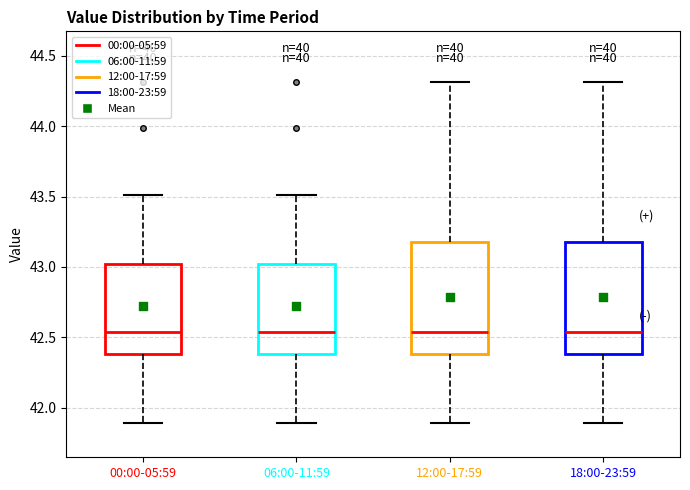

Reading left to right, transcribe this box plot: for each box, give where its median line is, the range the box spans, and where its two whiskers end, as read against the y-axis. The values are not printed on the chart, so give them approximately, as read against the axis.

00:00-05:59: median 42.55, box 42.40 to 43.00, whiskers 41.90 to 43.50
06:00-11:59: median 42.55, box 42.40 to 43.00, whiskers 41.90 to 43.50
12:00-17:59: median 42.55, box 42.40 to 43.20, whiskers 41.90 to 44.30
18:00-23:59: median 42.55, box 42.40 to 43.20, whiskers 41.90 to 44.30